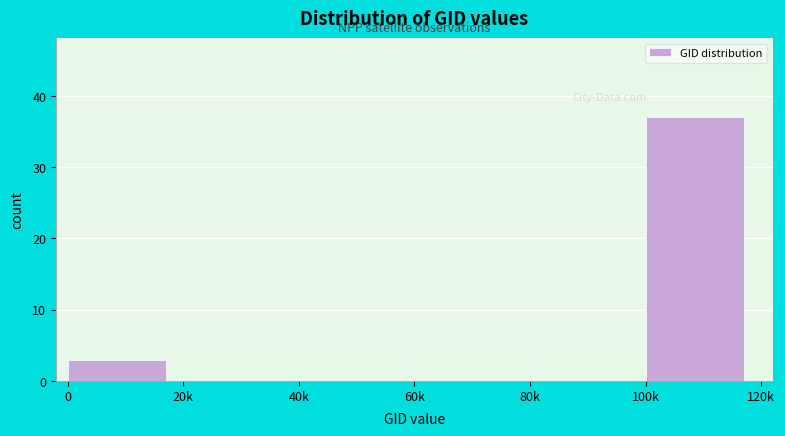

Reading left to right, transcribe all the data shown in this chart.

0=3	20k=0	40k=0	60k=0	80k=0	100k=37